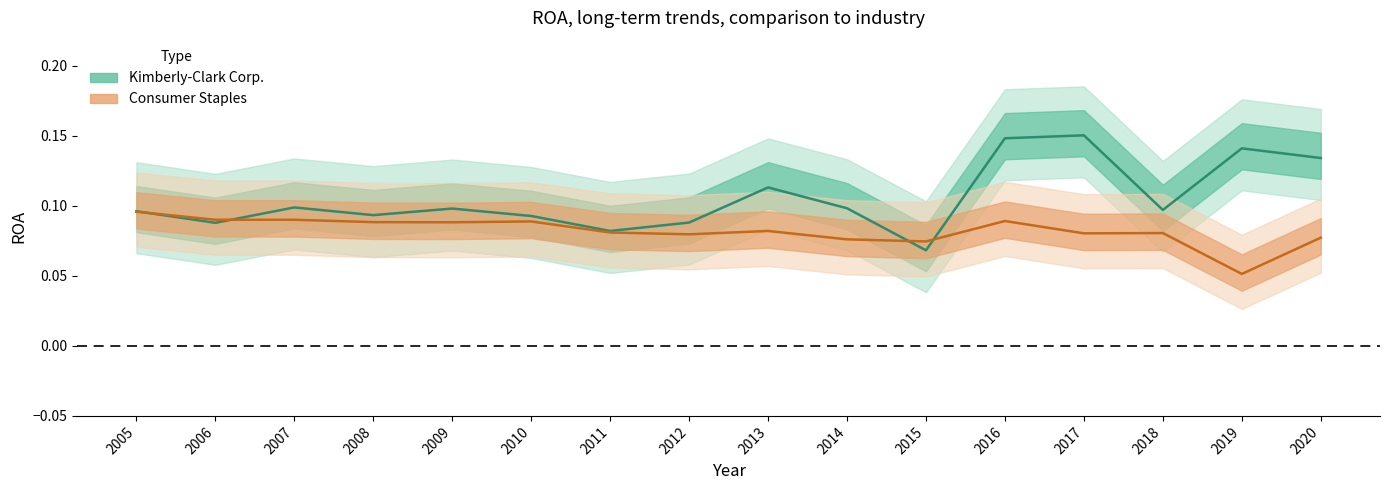

What is the sum of the Kimberly-Clark Corp. values at 2008 and 2005?

0.2